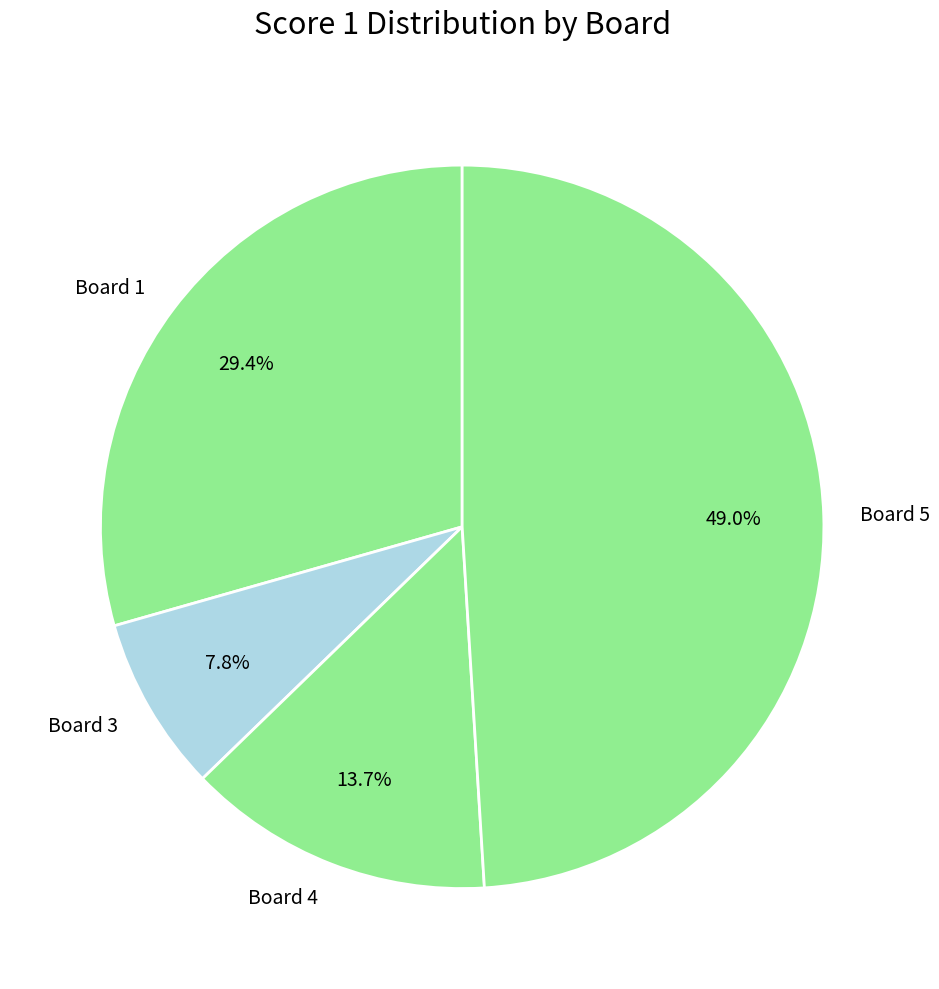

Does any single category account for the majority?

No